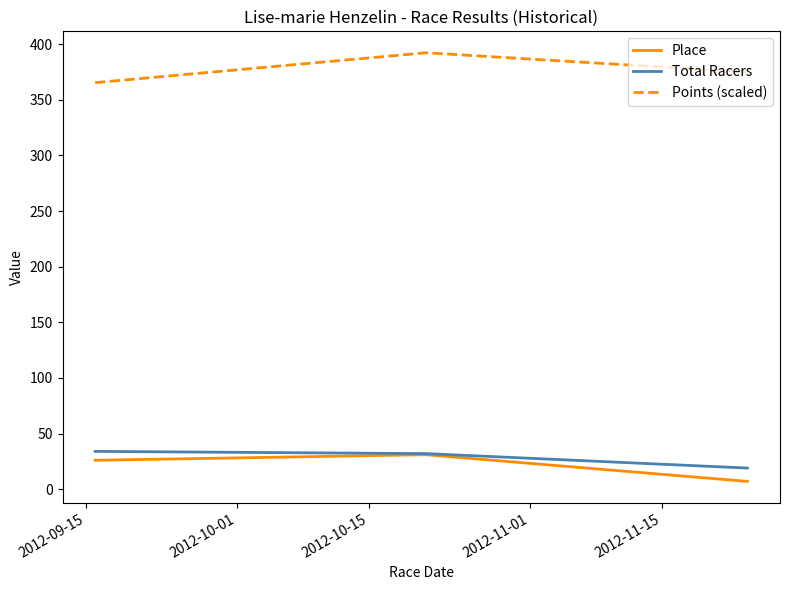

Which series has the largest total across all categories?

Points (scaled)